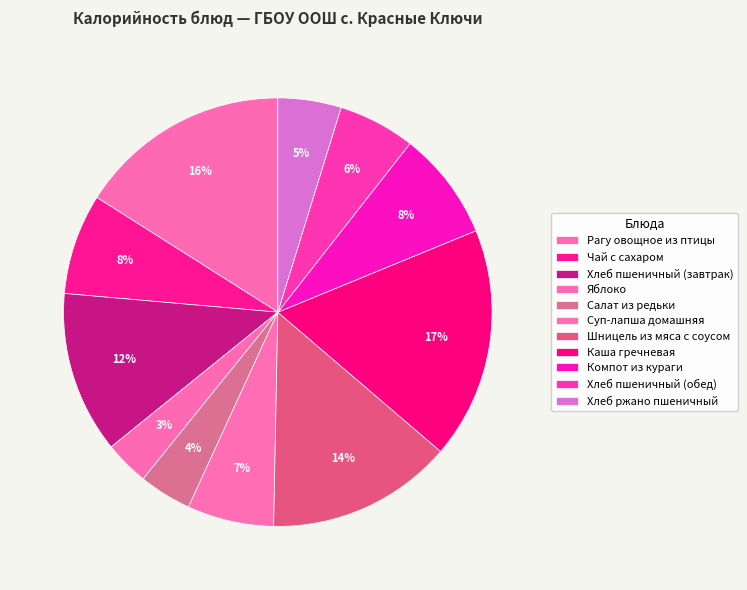

Count the number of slices in the pie.

11